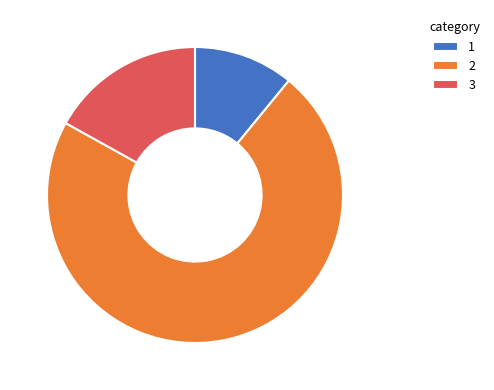

Is the sum of 3 and 2 greater than half?

Yes